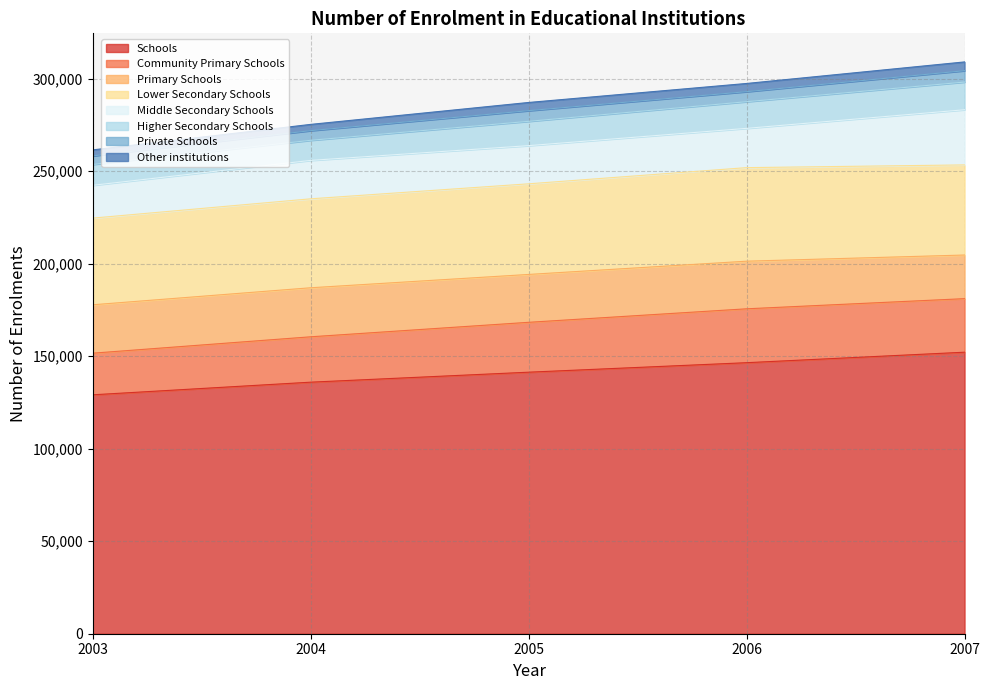

What is the highest value of the 2003 series?

129160